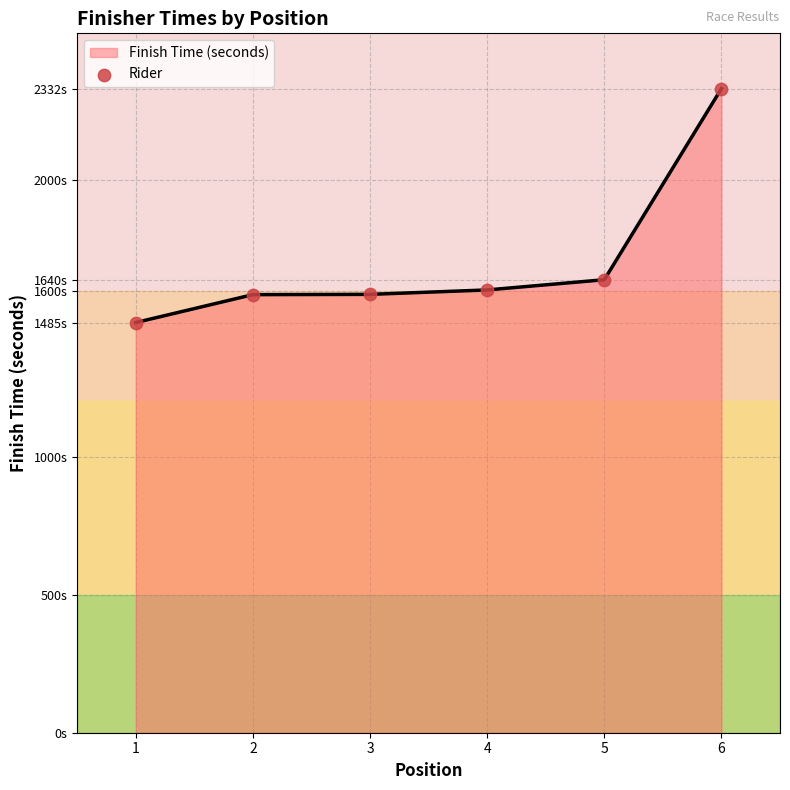

Which has a higher value, 2 or 1?

2